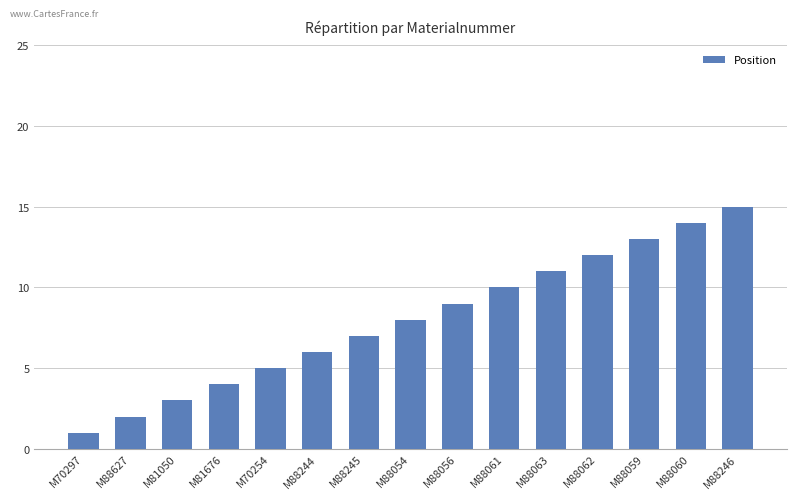

Is it true that the value at M70254 is 5?

True